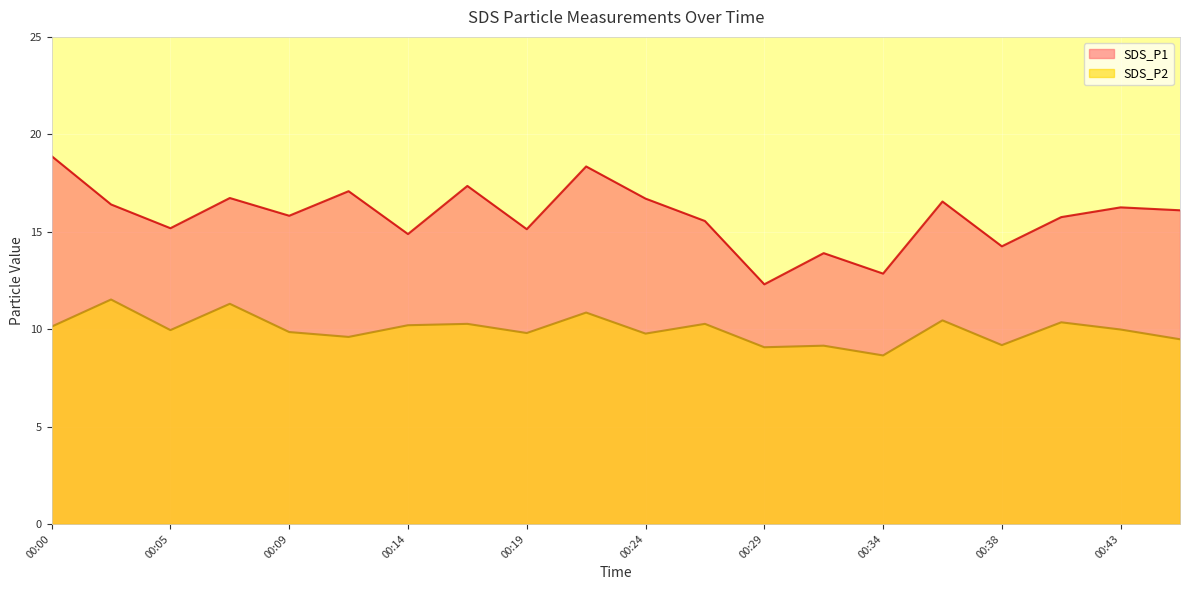

How many values in the SDS_P1 series exceed 16?

10